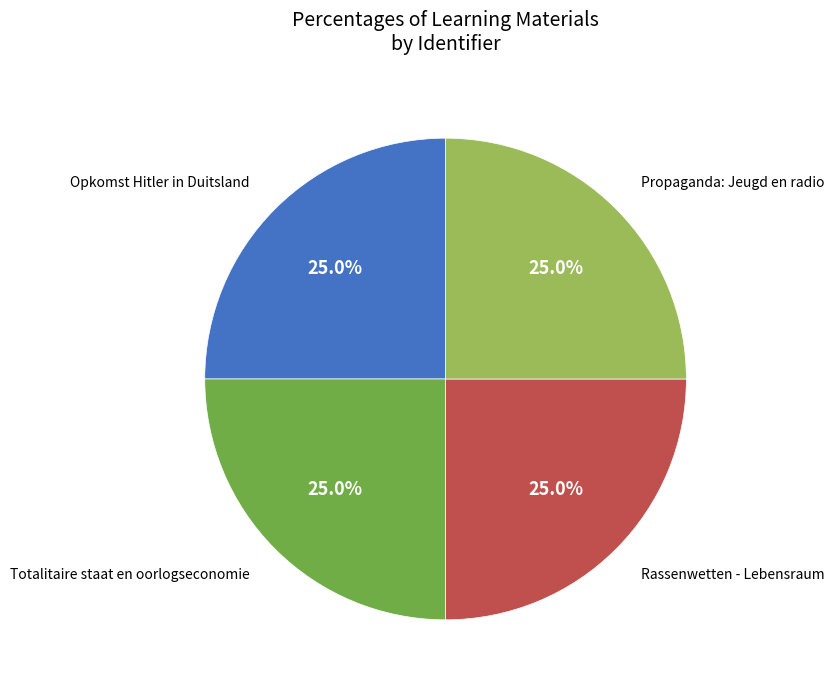

Does any single category account for the majority?

No